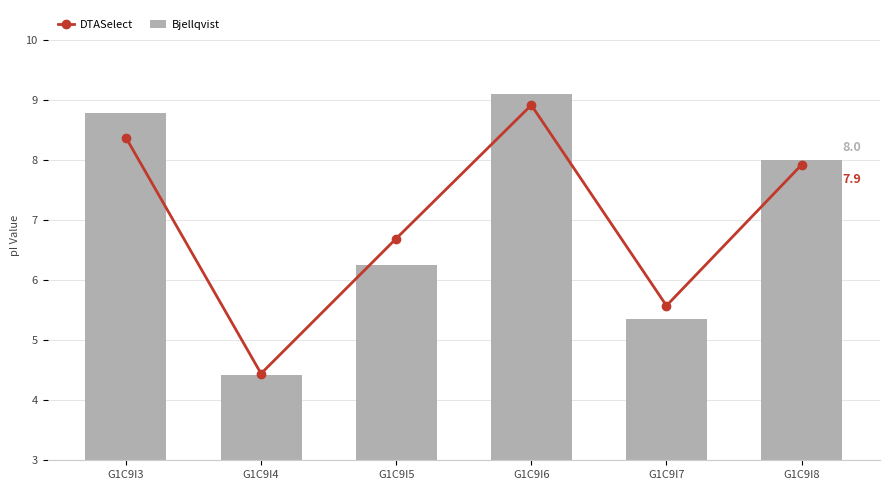

What is the sum of the Bjellqvist values at G1C9I4 and G1C9I7?

9.8